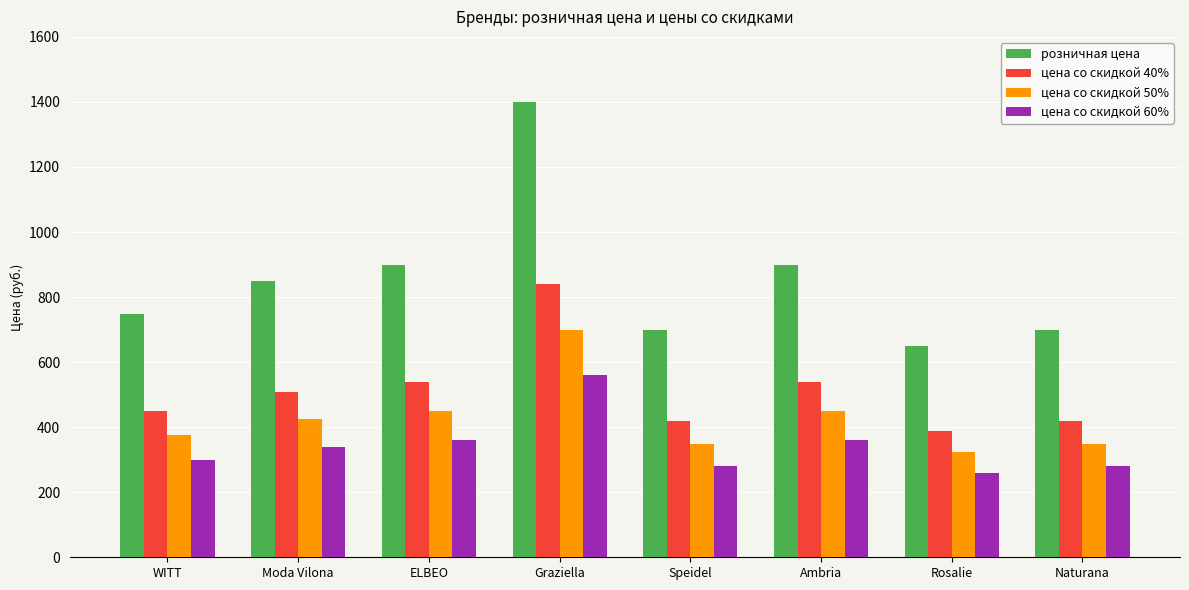

Reading left to right, extract all data points from this chart.

розничная цена: 749.0	849.0	899.0	1399.0	699.0	899.0	649.0	699.0
цена со скидкой 40%: 449.4	509.4	539.4	839.4	419.4	539.4	389.4	419.4
цена со скидкой 50%: 374.5	424.5	449.5	699.5	349.5	449.5	324.5	349.5
цена со скидкой 60%: 299.6	339.6	359.6	559.6	279.6	359.6	259.6	279.6